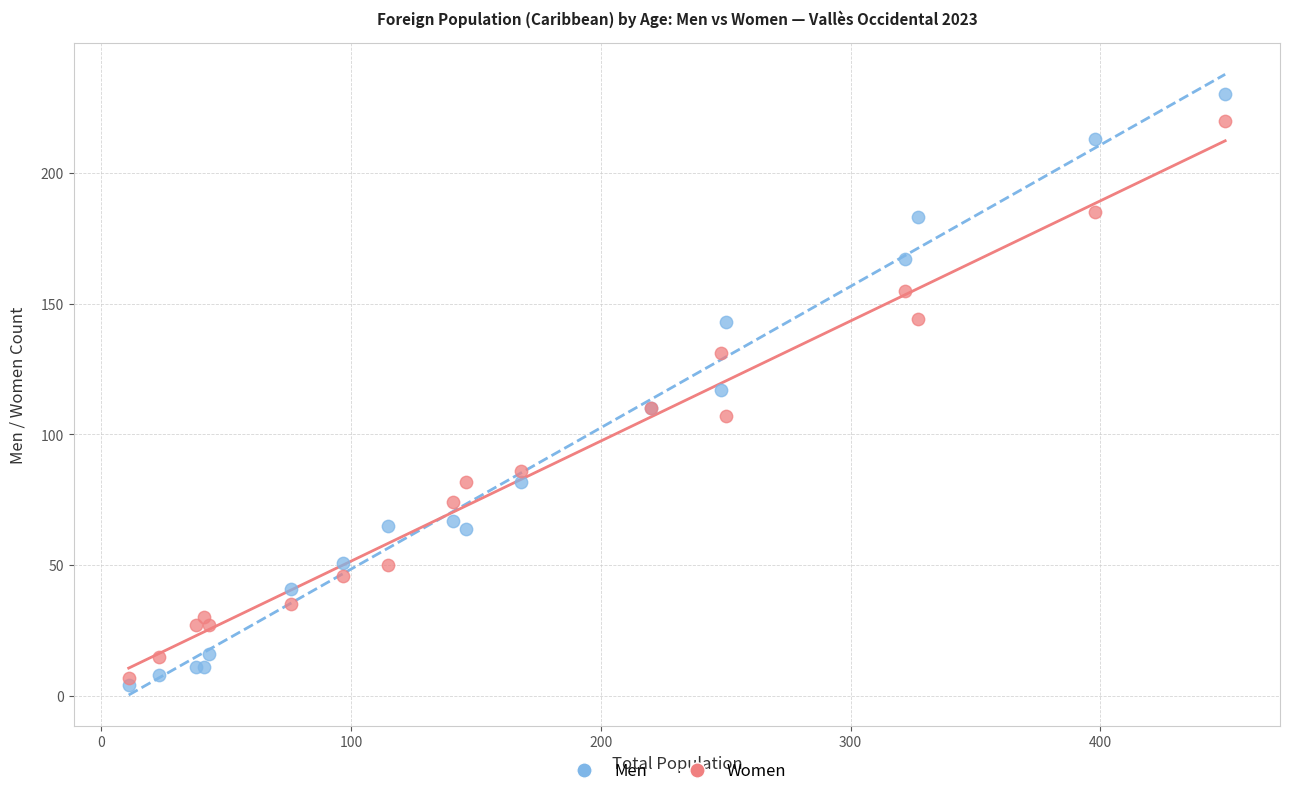

What is the X range (max minus min) for the scatter plot?

439